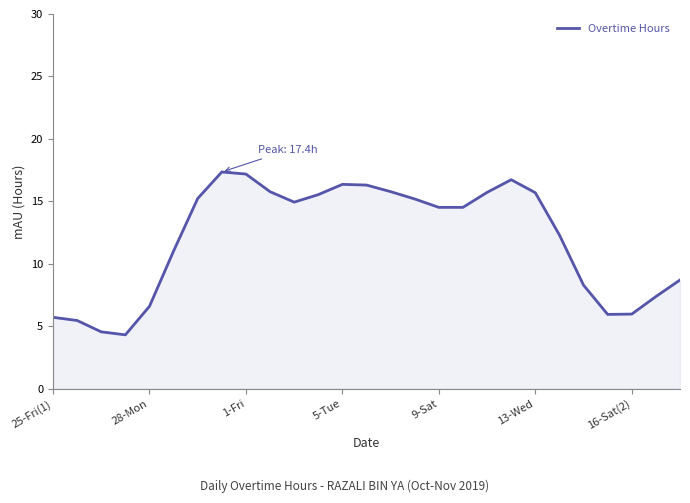

What is the greatest value displayed?

17.4